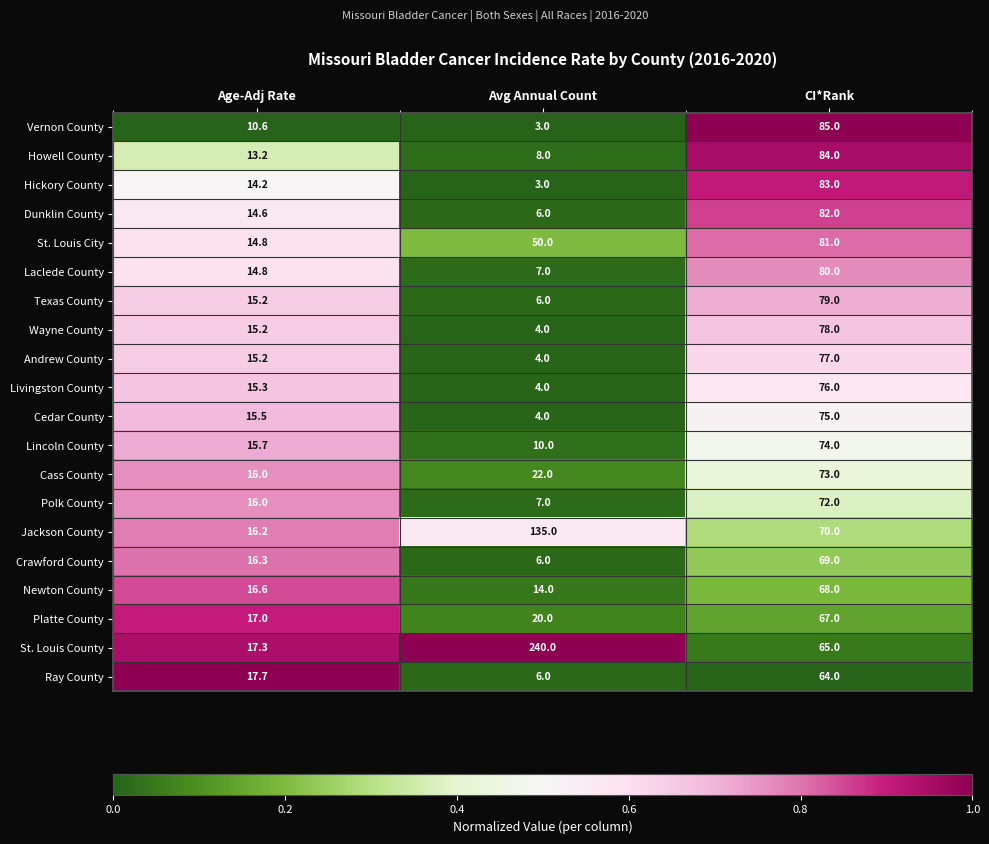

What is the total value across all series at Avg Annual Count?

559.0